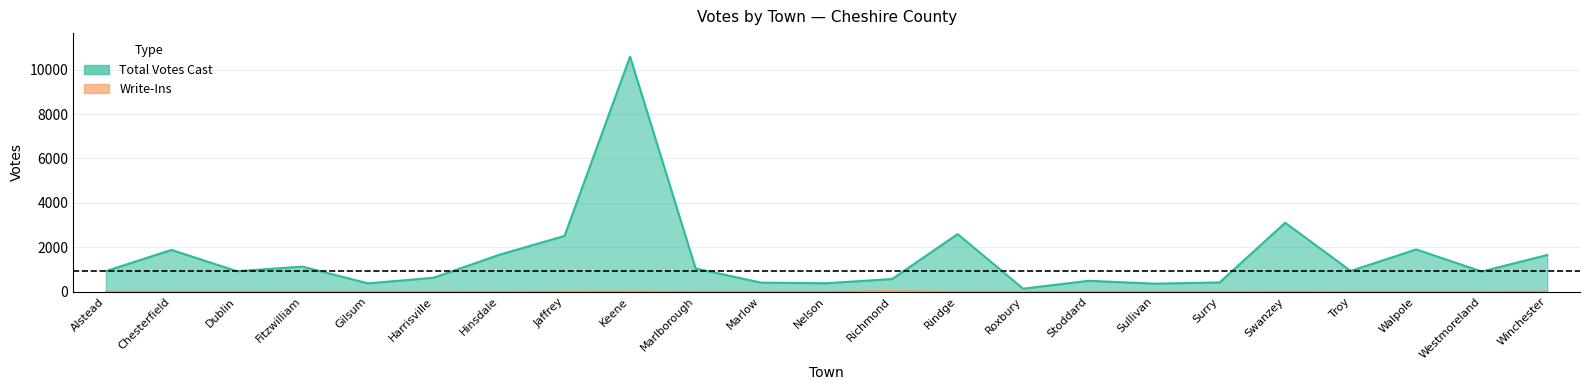

How many lines are shown in the chart?

2